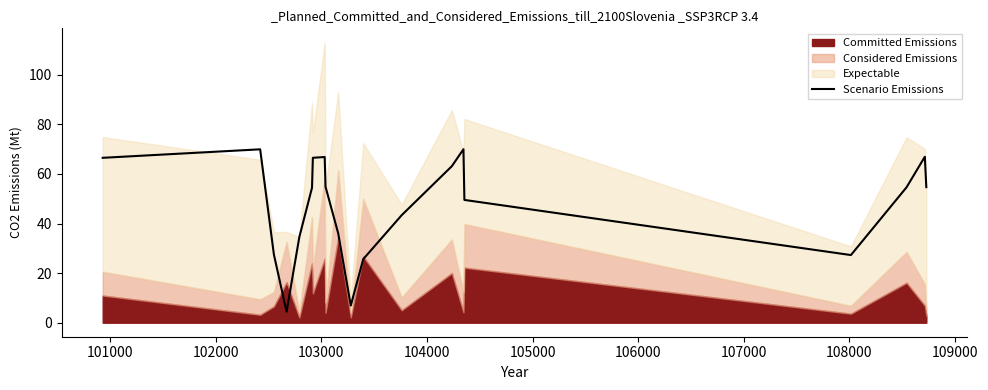

What is the lowest value of the Scenario Emissions series?

4.4